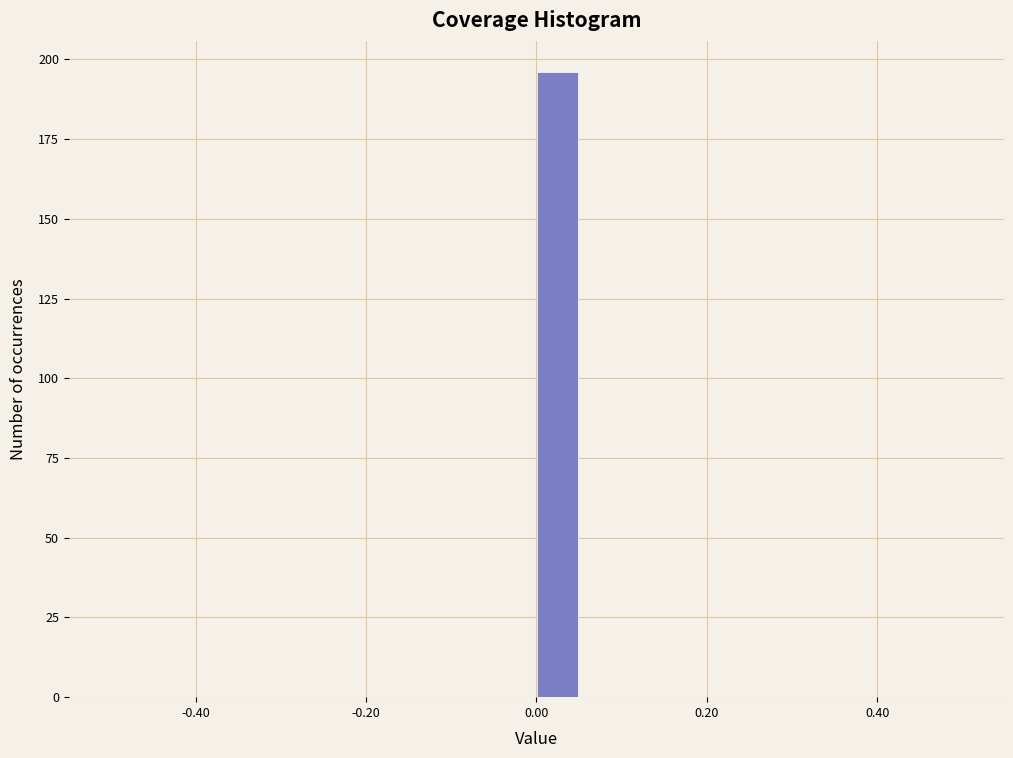

Read against the x-axis, roughly where is the centre of the tallest bar?

0.02